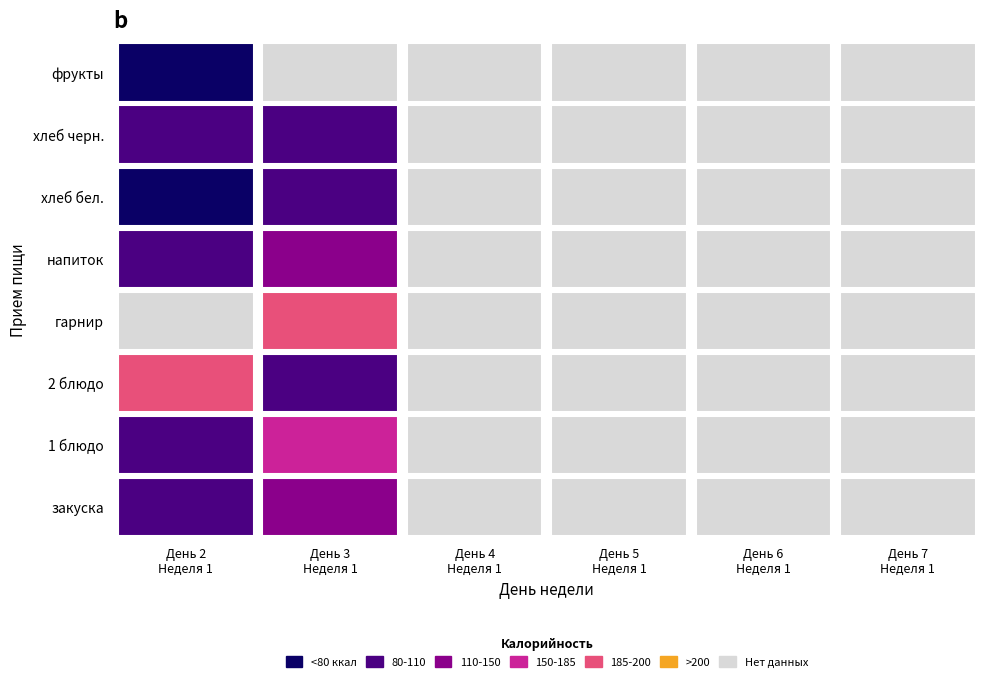

Reading right to left, list all the values displayed in this chart.

закуска: 0	0	0	0	125	106
1 блюдо: 0	0	0	0	158	103
2 блюдо: 0	0	0	0	95	187
гарнир: 0	0	0	0	194	0
напиток: 0	0	0	0	112	95
хлеб бел.: 0	0	0	0	100	24
хлеб черн.: 0	0	0	0	97	97
фрукты: 0	0	0	0	0	38